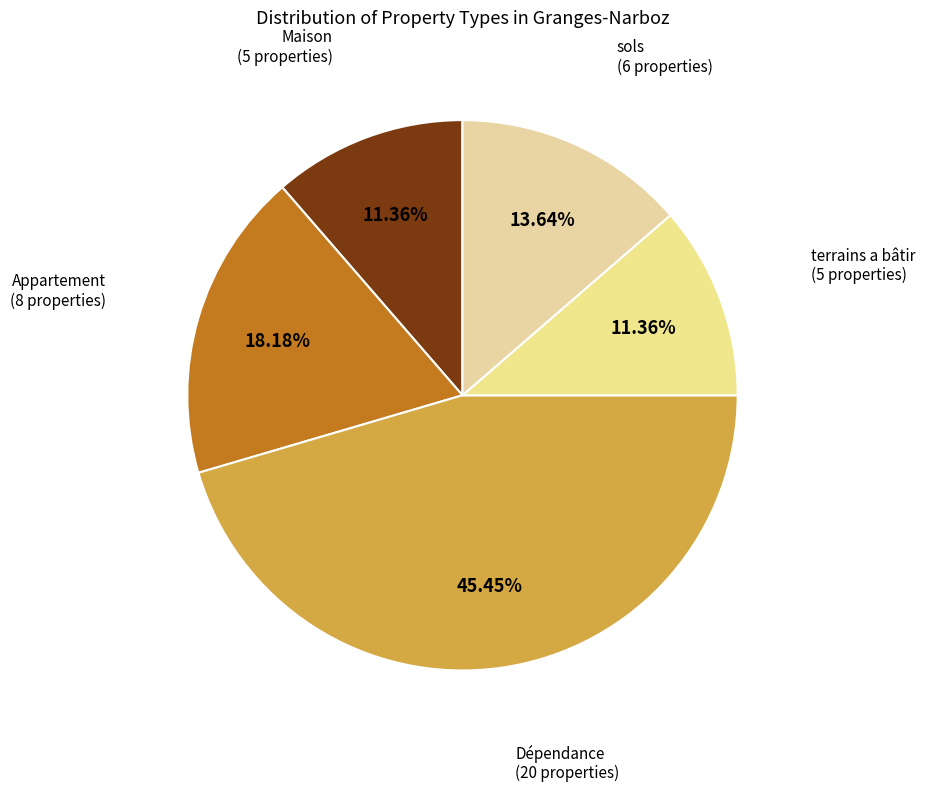

Count the number of slices in the pie.

5